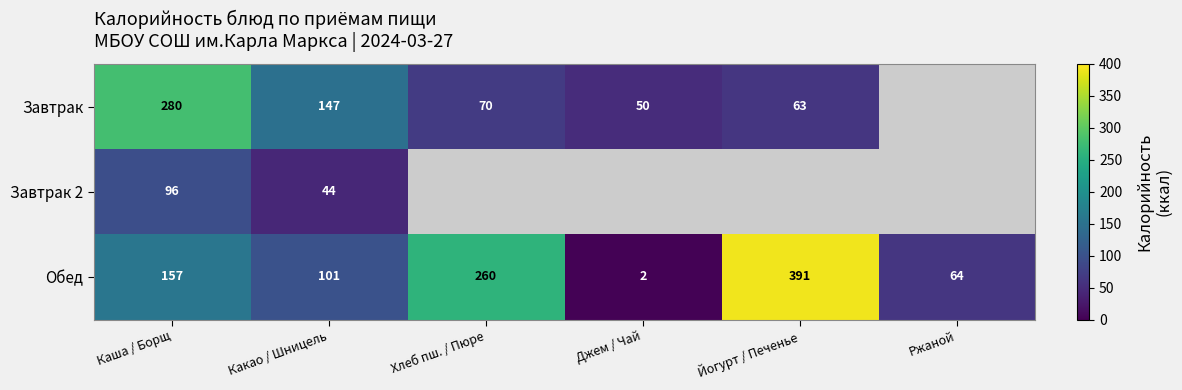

List the labels in order of Обед value, largest first.

Йогурт / Печенье, Хлеб пш. / Пюре, Каша / Борщ, Какао / Шницель, Ржаной, Джем / Чай